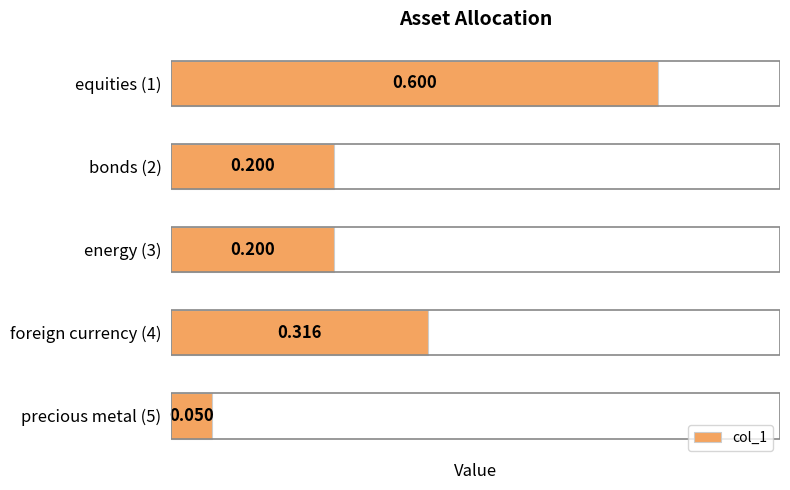

Count the number of data series in this chart.

1